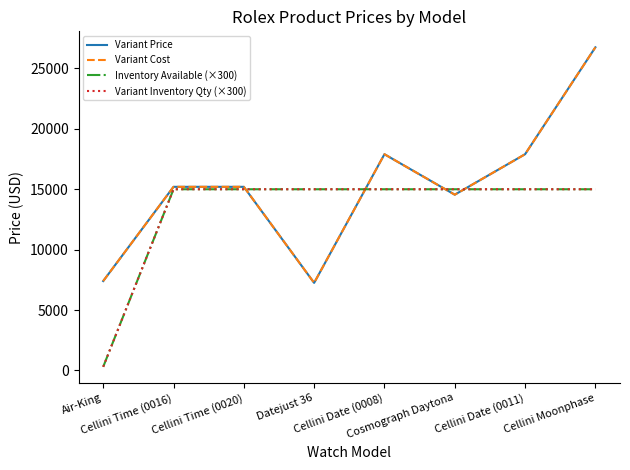

How many lines are shown in the chart?

4